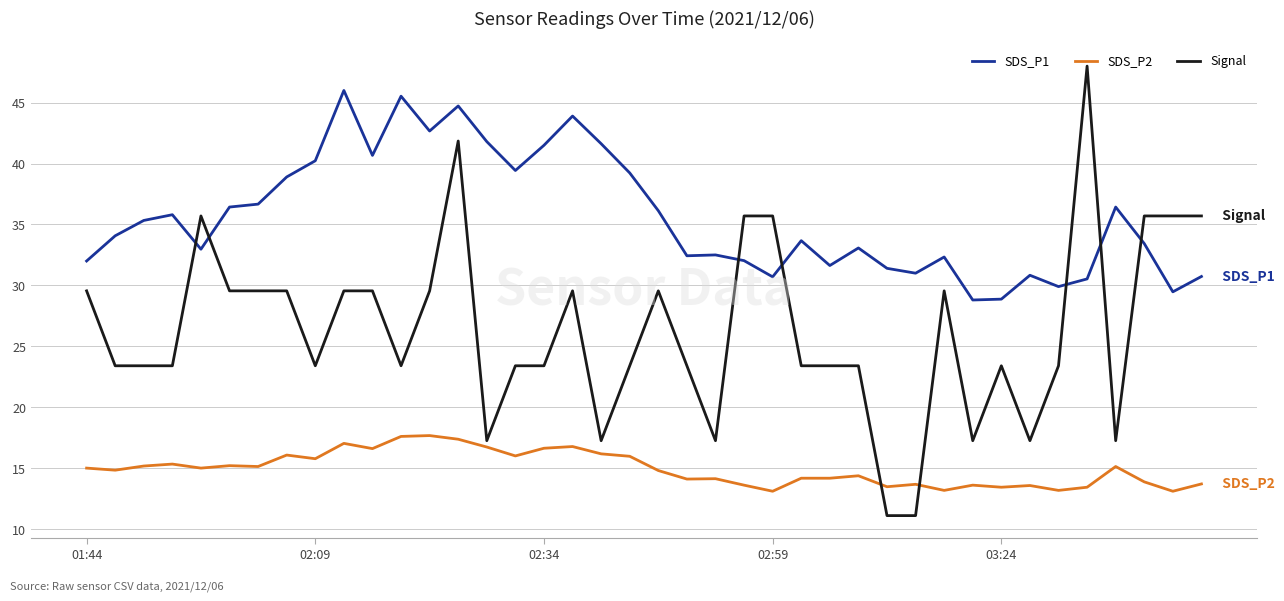

Count the number of data series in this chart.

3